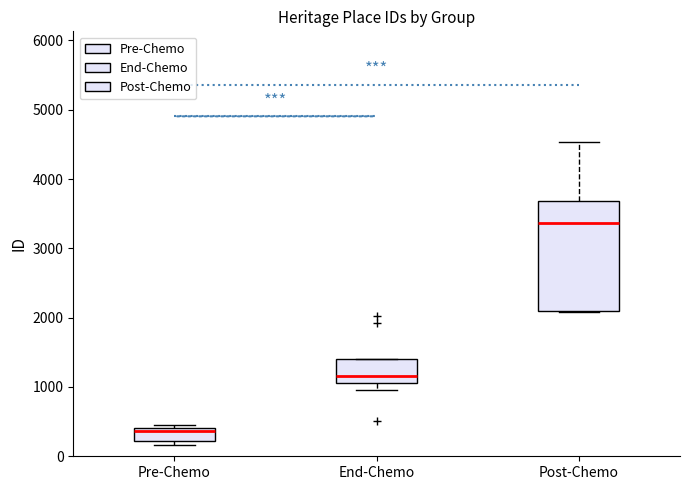

Which box's median line is the lowest?

Pre-Chemo